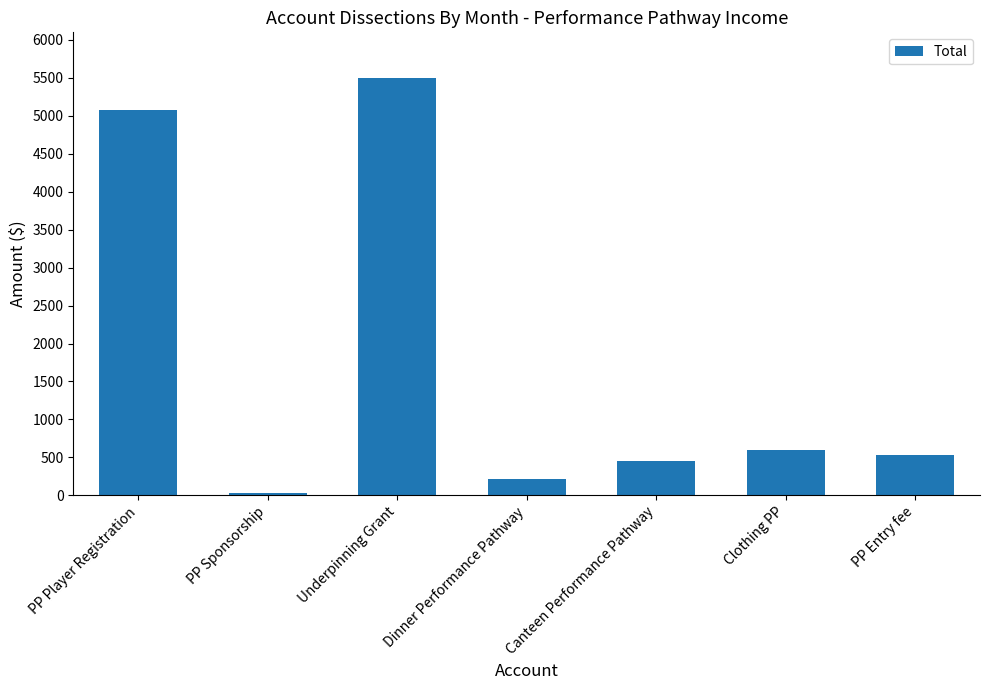

What is the sum of the values at PP Sponsorship and Dinner Performance Pathway?

245